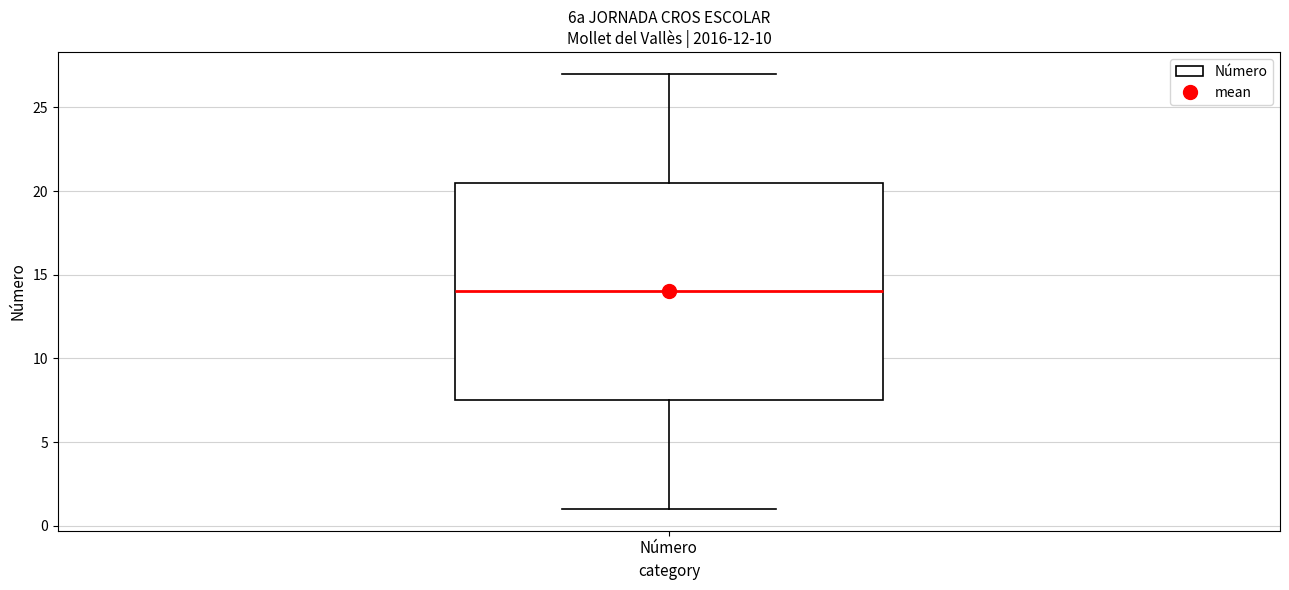

Where is the lower edge of the box for Número on the y-axis? The values are not printed on the chart, so give them approximately, as read against the axis.

7.5